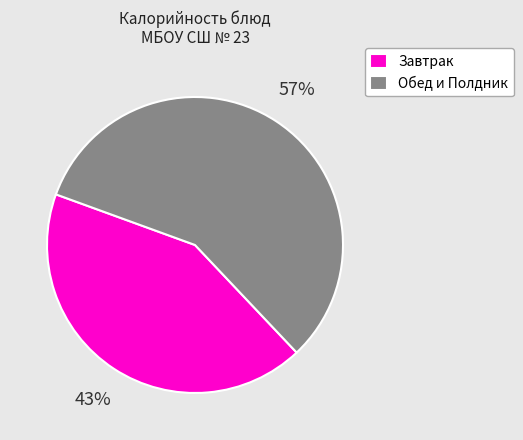

To the nearest percent, what is the combined percentage of Обед и Полдник and Завтрак?

100%